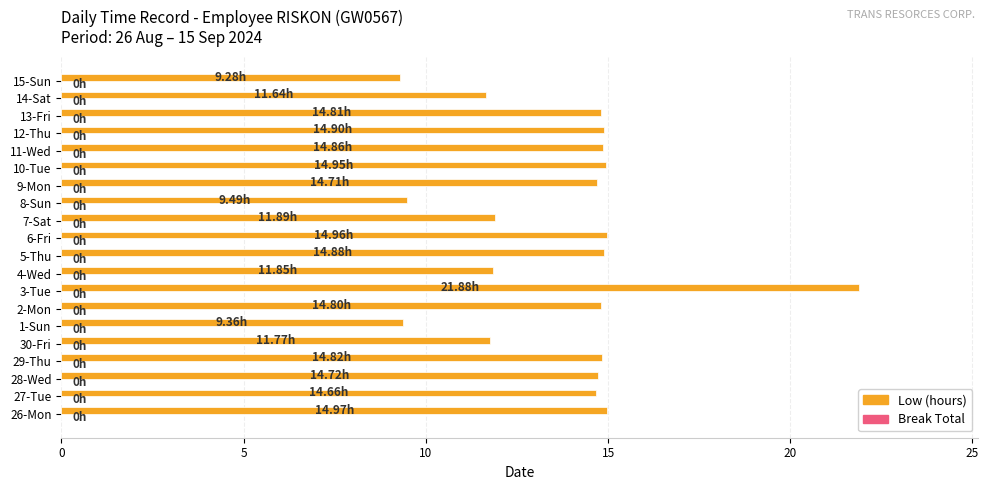

What is the maximum value shown in the chart?

21.9